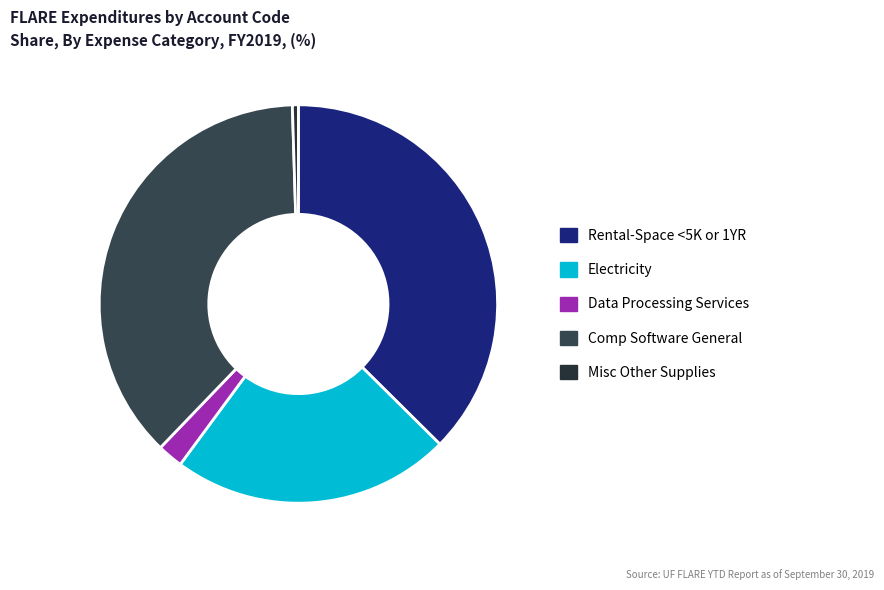

True or false: Rental-Space <5K or 1YR accounts for 45% of the total.

False